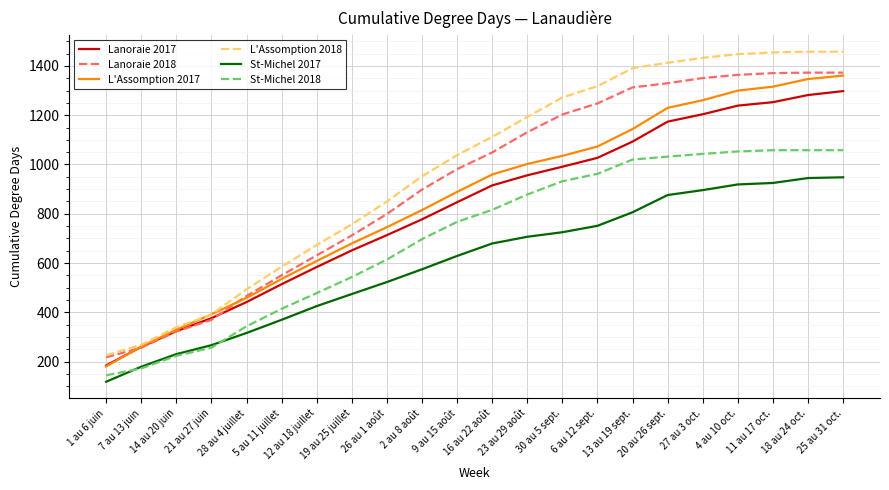

How many series are shown in this chart?

6